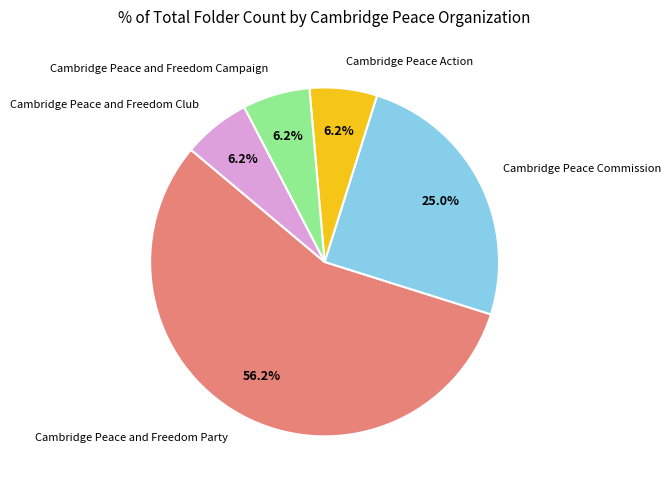

Is it true that Cambridge Peace and Freedom Campaign is 17% of the pie?

False